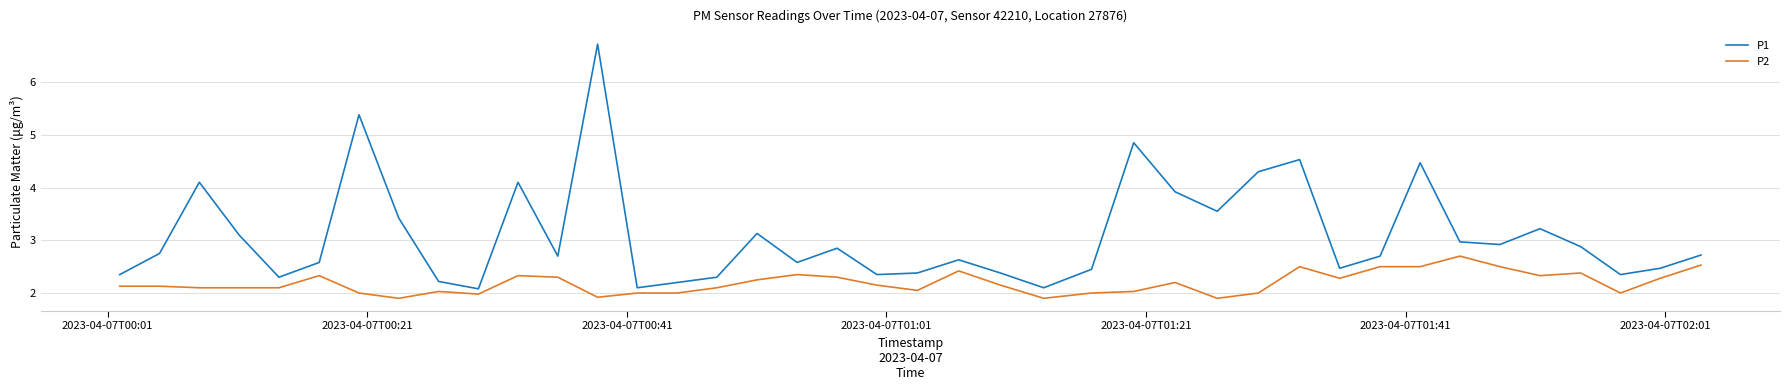

Which series has the widest spread of values?

P1